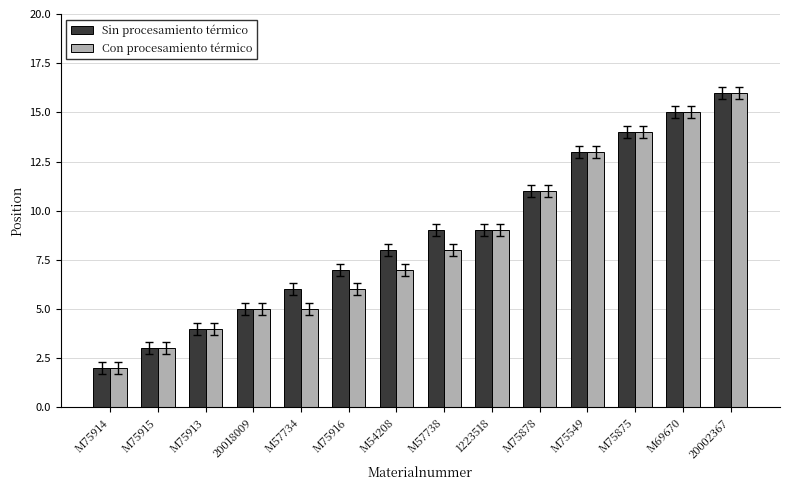

What is the total value across all series at M75916?

13